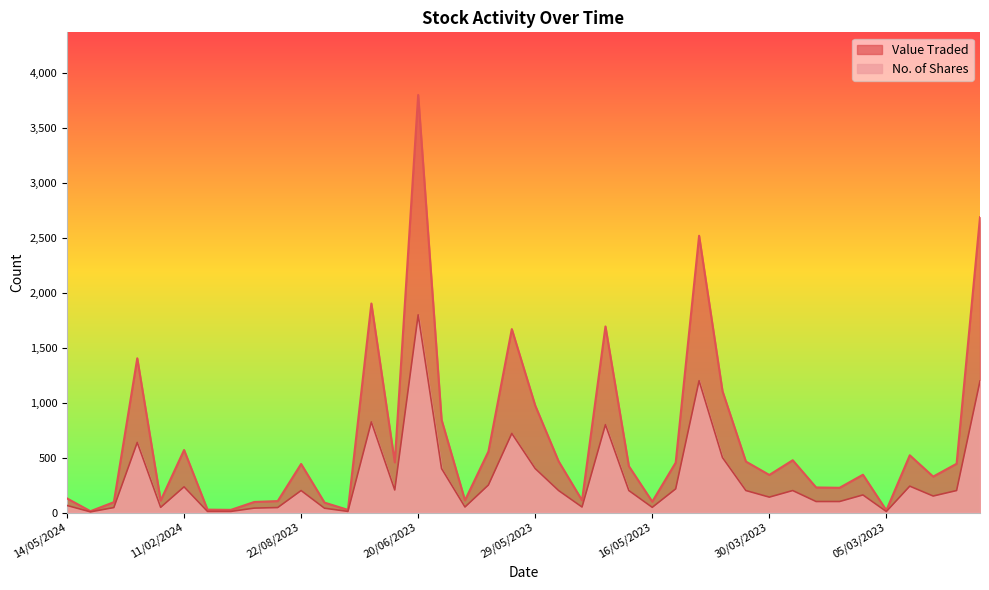

Where does the Value Traded series first go above 442?

29/02/2024